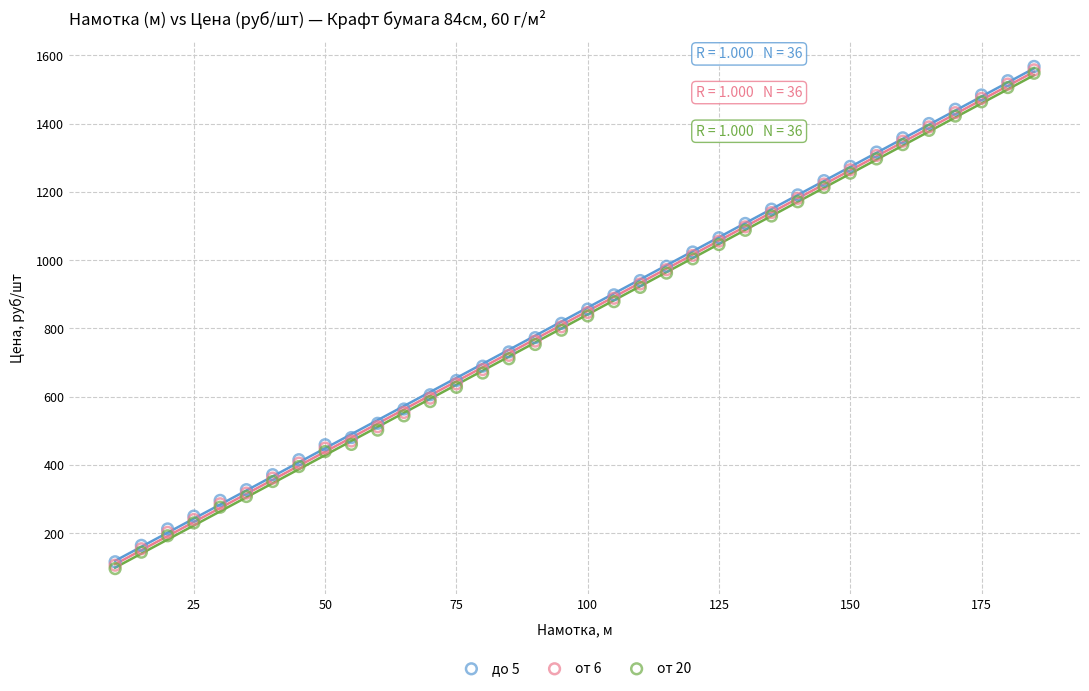

What are all the series names shown in the legend?

до 5, от 6, от 20